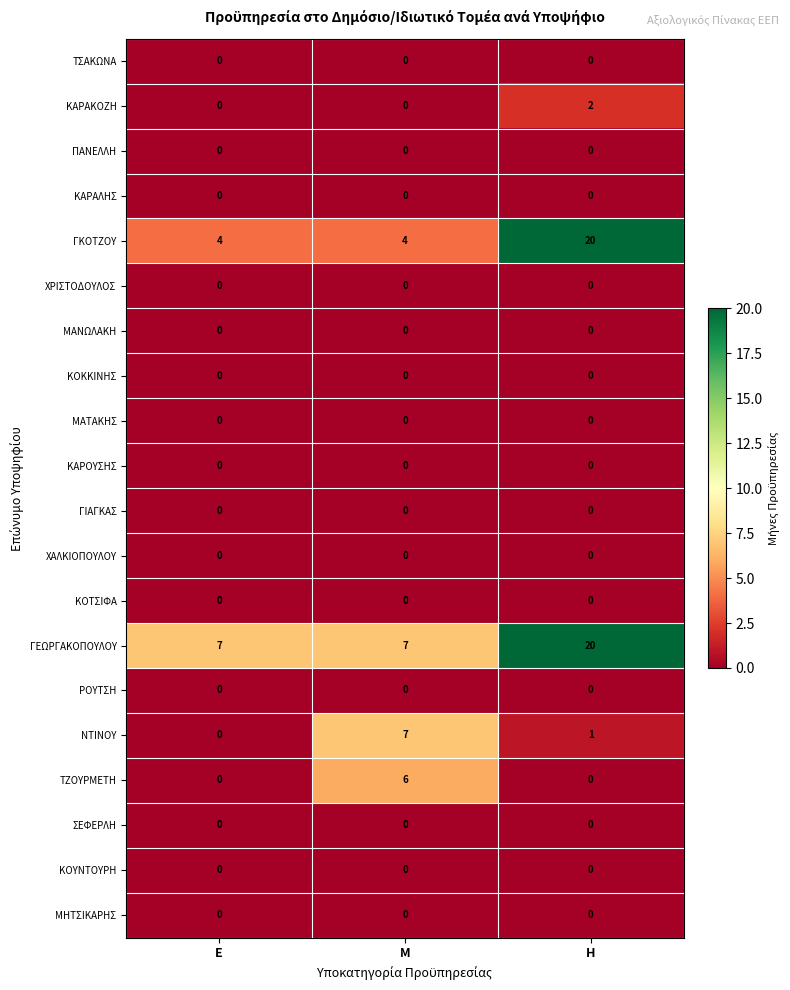

Which series changed the most between Ε and Η?

ΓΚΟΤΖΟΥ